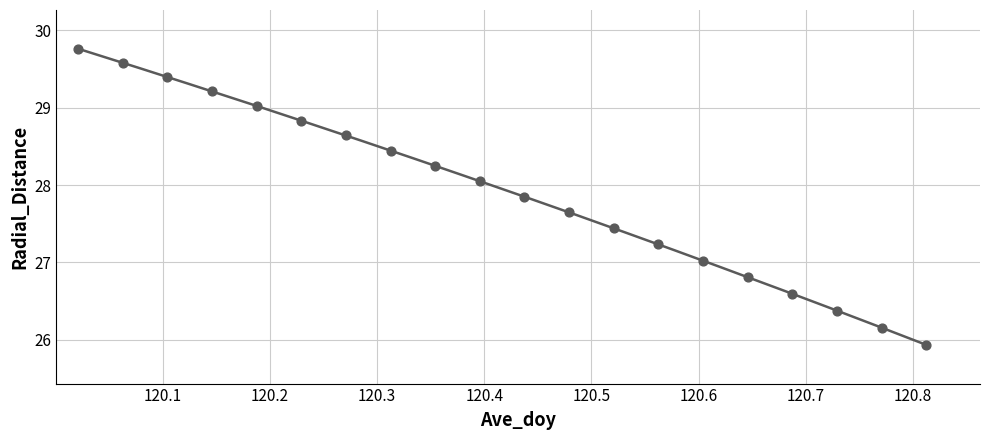

What is the change in value from 120.0625 to 120.6458?

-2.8